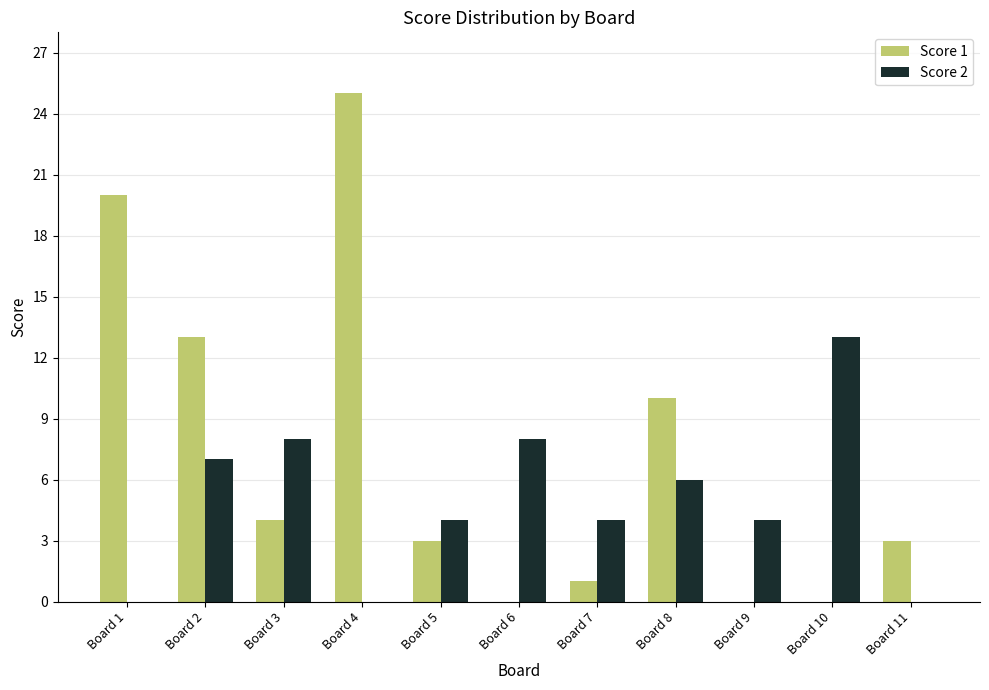

Does the chart contain stacked bars?

No